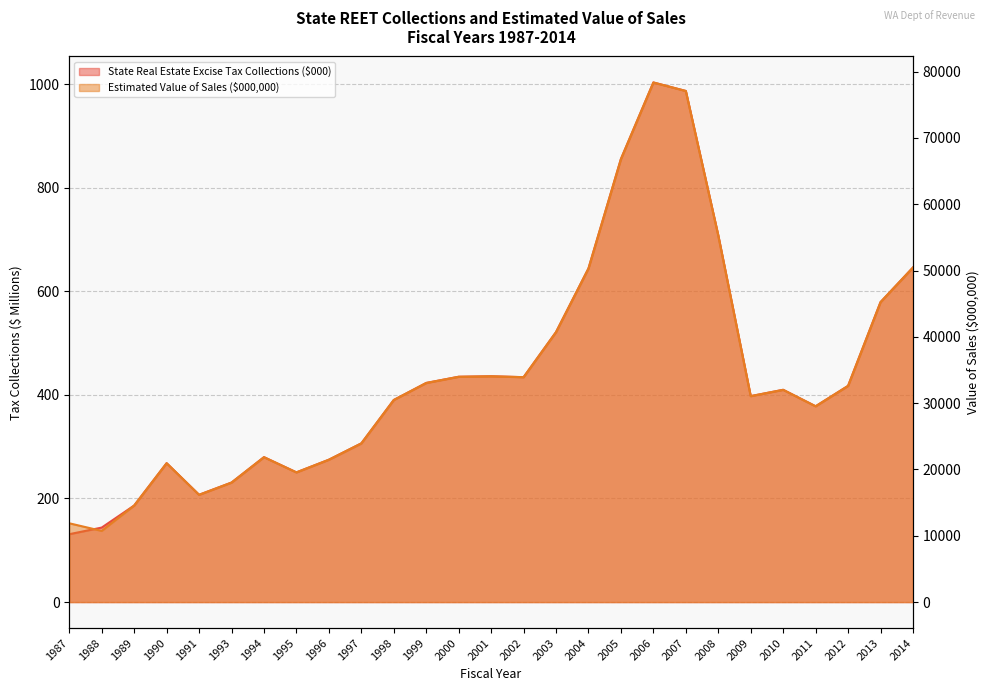

Is it true that State Real Estate Excise Tax Collections ($000) equals 300.4 at 2014?

False